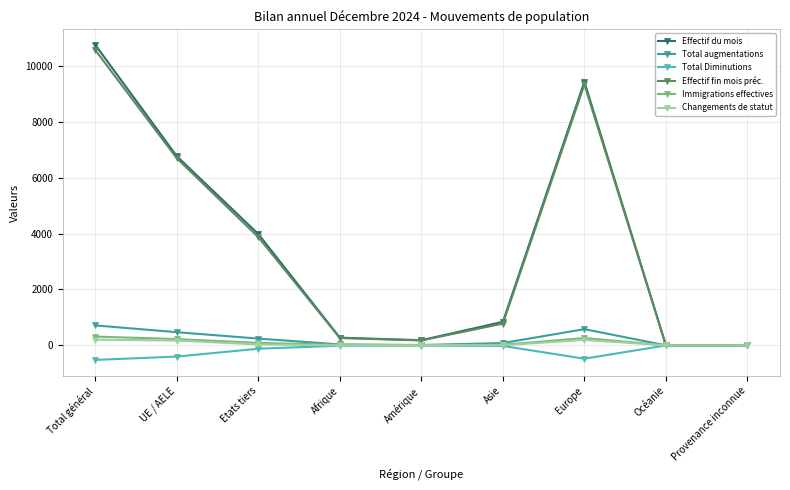

What is the difference between the second highest and minimum values in the Immigrations effectives series?

262